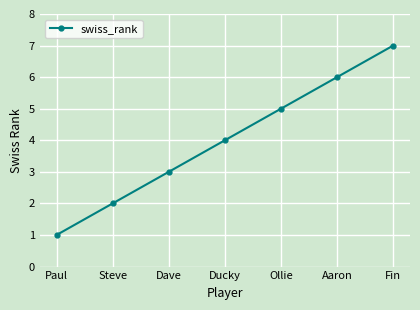

Where is the data nearest to the value 4?

Ducky